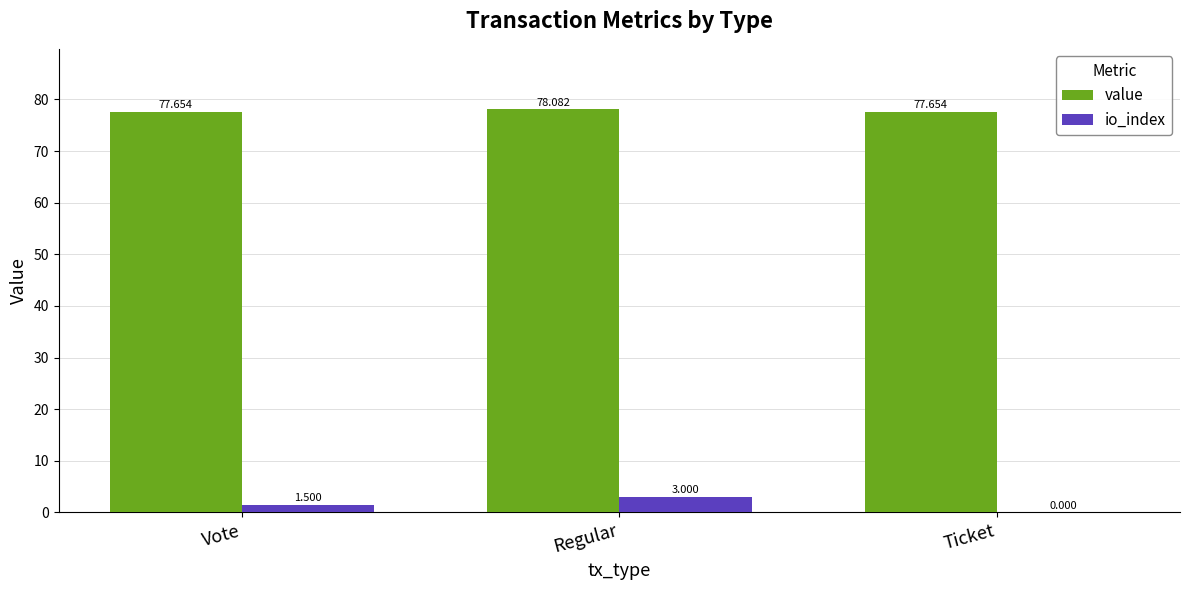

At which category is the sum across all series the highest?

Regular